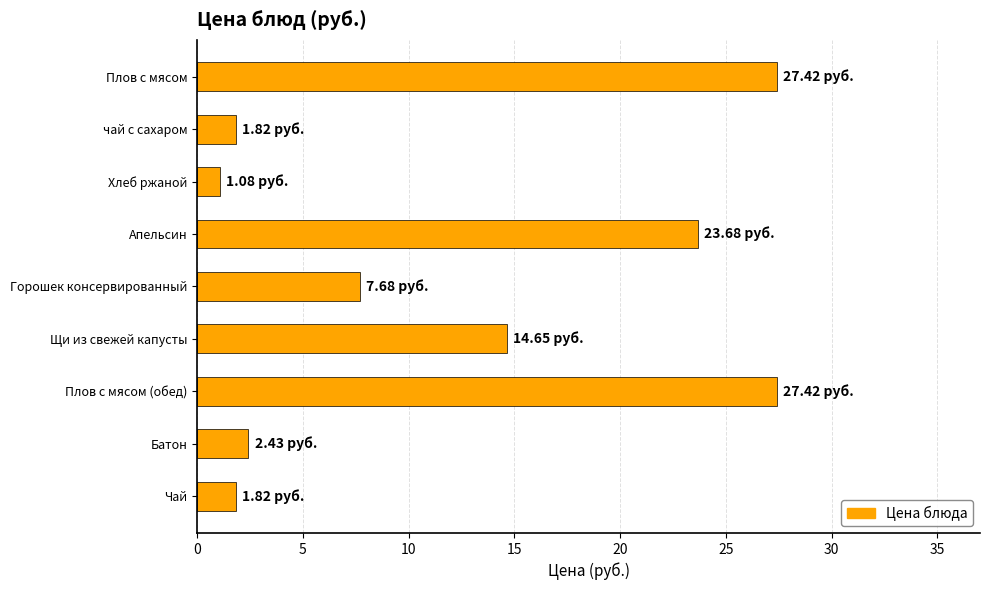

Where is the data nearest to the value 14?

Щи из свежей капусты